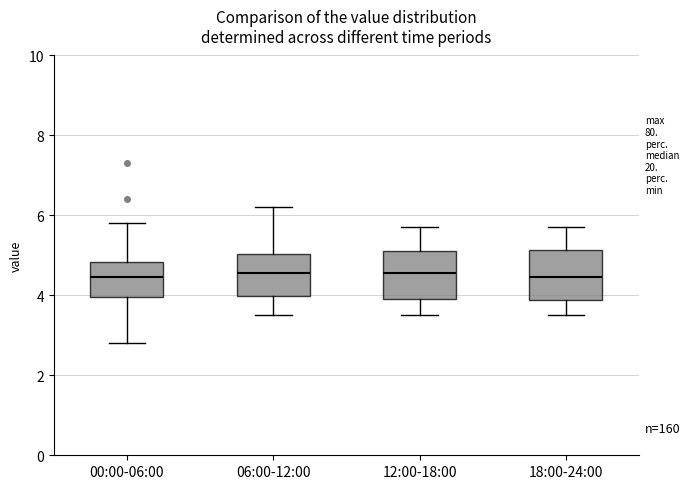

Where is the lower edge of the box for 18:00-24:00 on the y-axis? The values are not printed on the chart, so give them approximately, as read against the axis.

3.8